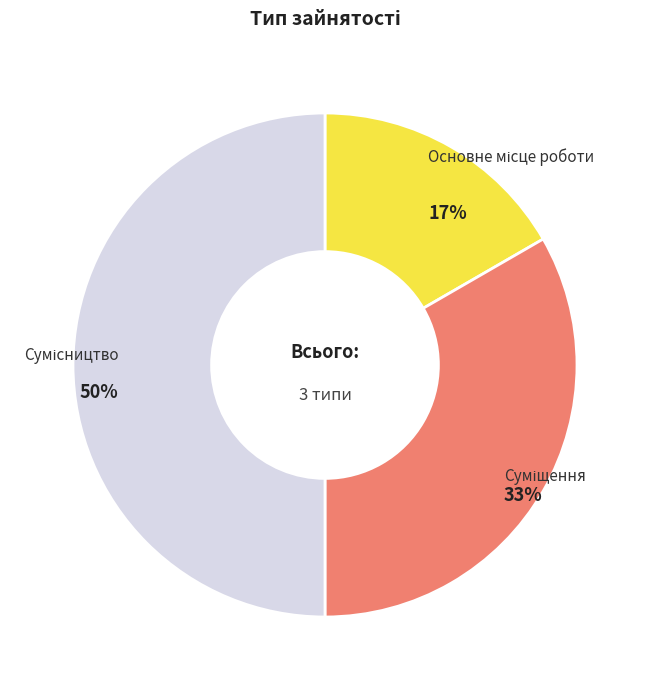

To the nearest percent, what is the difference between the largest and smallest slice percentages?

33%